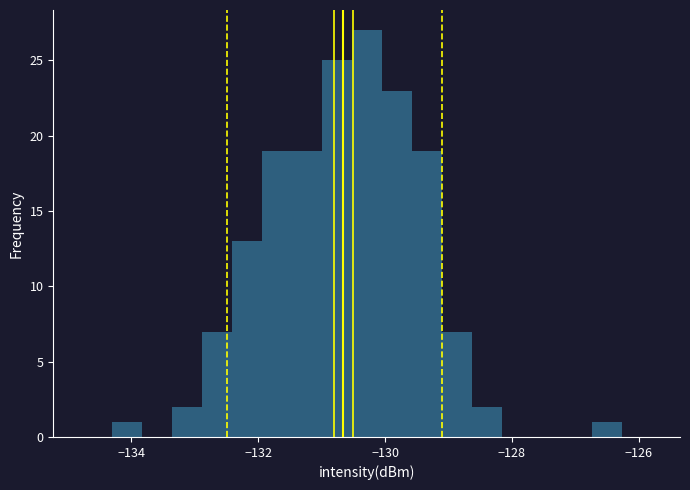

Around what value on the x-axis is the tallest bar? Give the approximate position of its centre, as read against the axis.

-130.2